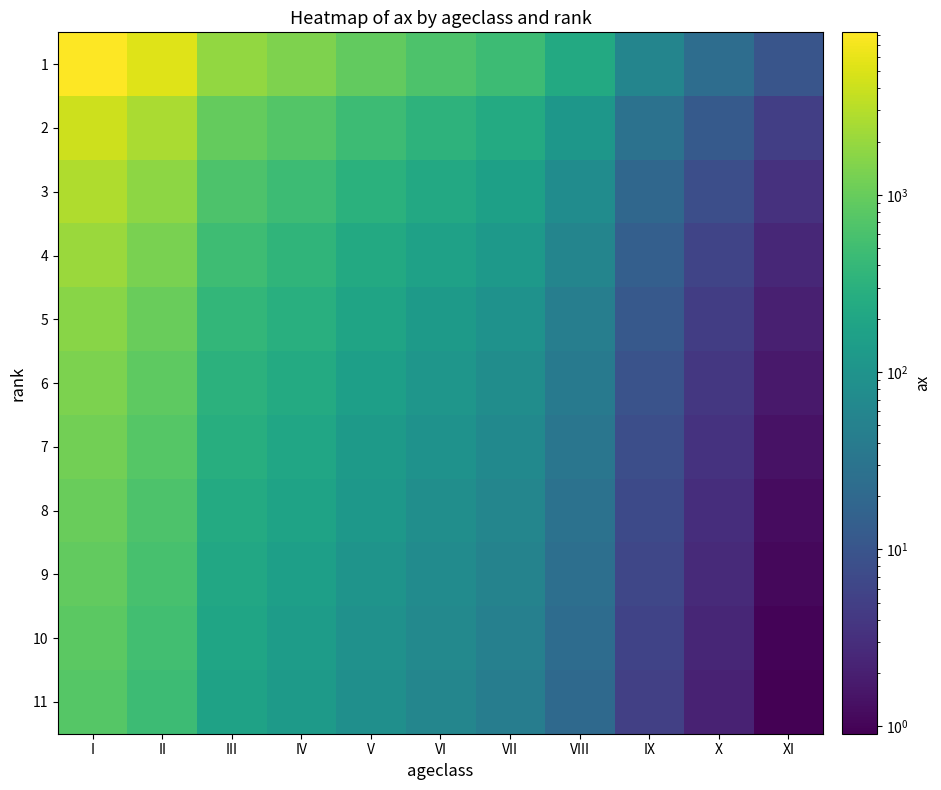

Reading left to right, what are all the values shown in this chart?

1: I=8283.0	II=5238.0	III=1921.0	IV=1425.0	V=926.0	VI=659.0	VII=479.0	VIII=228.0	IX=57.0	X=24.0	XI=10.0
2: I=4141.5	II=2619.0	III=960.5	IV=712.5	V=463.0	VI=329.5	VII=239.5	VIII=114.0	IX=28.5	X=12.0	XI=5.0
3: I=2761.0	II=1746.0	III=640.3	IV=475.0	V=308.7	VI=219.7	VII=159.7	VIII=76.0	IX=19.0	X=8.0	XI=3.3
4: I=2070.8	II=1309.5	III=480.2	IV=356.2	V=231.5	VI=164.8	VII=119.8	VIII=57.0	IX=14.2	X=6.0	XI=2.5
5: I=1656.6	II=1047.6	III=384.2	IV=285.0	V=185.2	VI=131.8	VII=95.8	VIII=45.6	IX=11.4	X=4.8	XI=2.0
6: I=1380.5	II=873.0	III=320.2	IV=237.5	V=154.3	VI=109.8	VII=79.8	VIII=38.0	IX=9.5	X=4.0	XI=1.7
7: I=1183.3	II=748.3	III=274.4	IV=203.6	V=132.3	VI=94.1	VII=68.4	VIII=32.6	IX=8.1	X=3.4	XI=1.4
8: I=1035.4	II=654.8	III=240.1	IV=178.1	V=115.8	VI=82.4	VII=59.9	VIII=28.5	IX=7.1	X=3.0	XI=1.2
9: I=920.3	II=582.0	III=213.4	IV=158.3	V=102.9	VI=73.2	VII=53.2	VIII=25.3	IX=6.3	X=2.7	XI=1.1
10: I=828.3	II=523.8	III=192.1	IV=142.5	V=92.6	VI=65.9	VII=47.9	VIII=22.8	IX=5.7	X=2.4	XI=1.0
11: I=753.0	II=476.2	III=174.6	IV=129.5	V=84.2	VI=59.9	VII=43.5	VIII=20.7	IX=5.2	X=2.2	XI=0.9